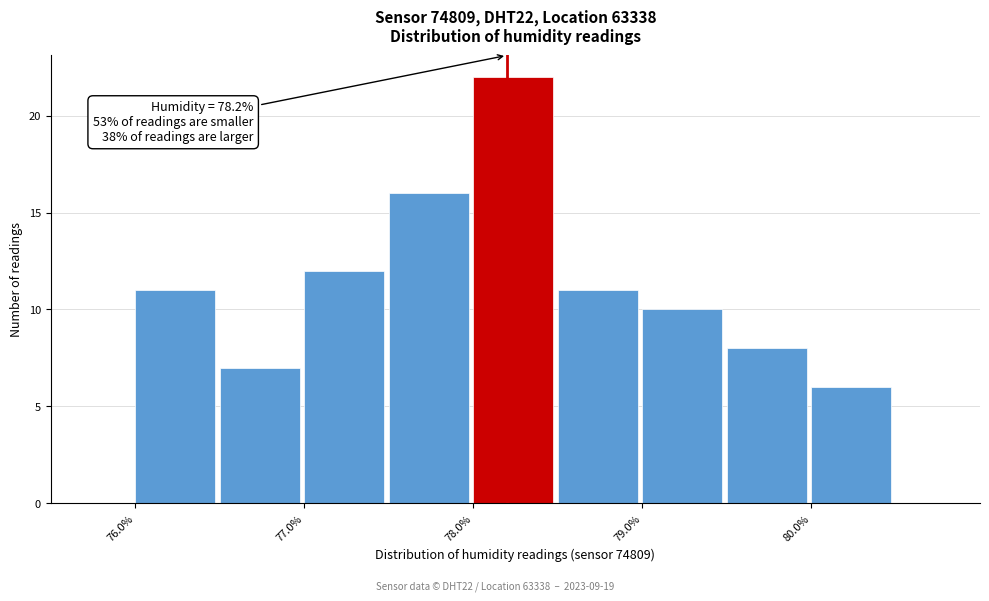

Over which range of the x-axis is the bar tallest?

78.0 to 78.5